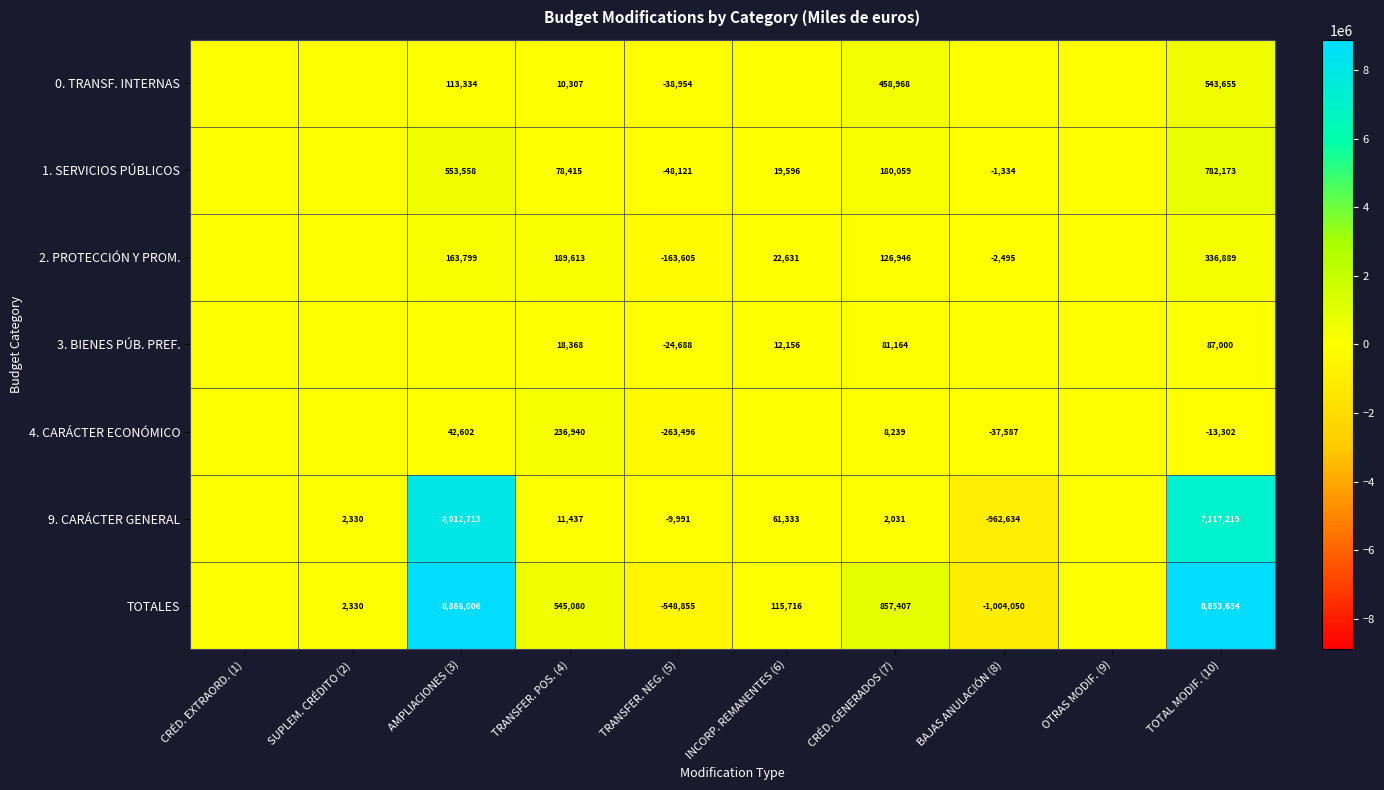

Rank the series at CRÉD. GENERADOS (7) from lowest to highest value.

9. CARÁCTER GENERAL, 4. CARÁCTER ECONÓMICO, 3. BIENES PÚB. PREF., 2. PROTECCIÓN Y PROM., 1. SERVICIOS PÚBLICOS, 0. TRANSF. INTERNAS, TOTALES